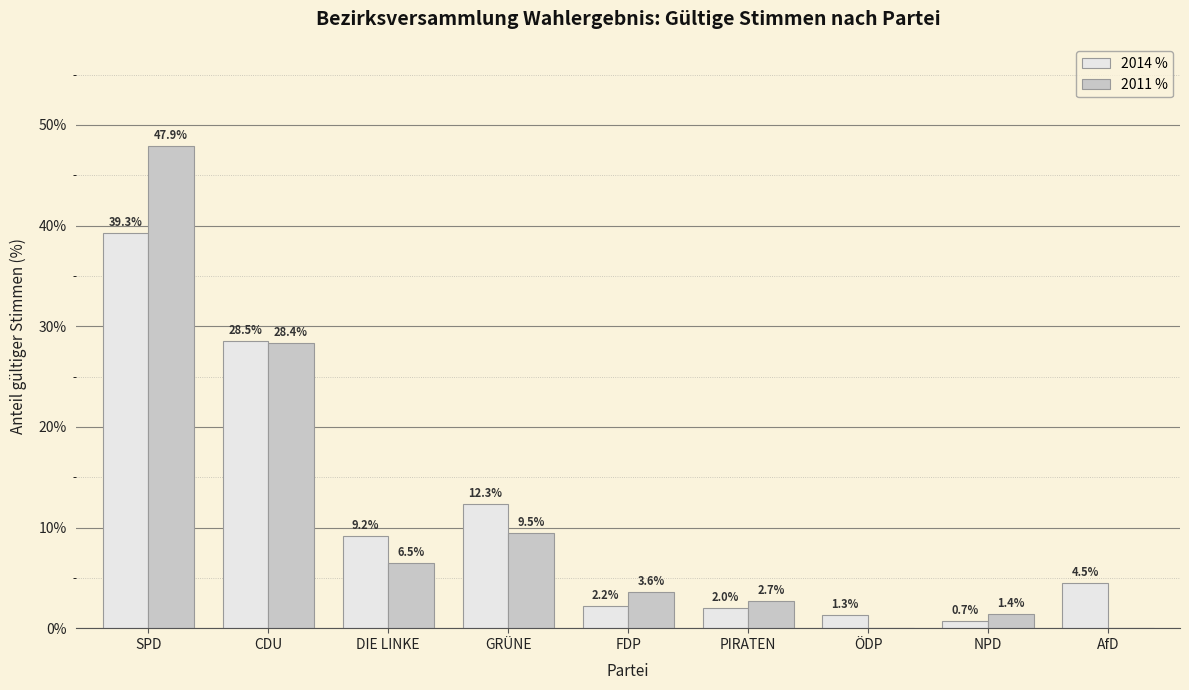

At which category is the sum across all series the highest?

SPD